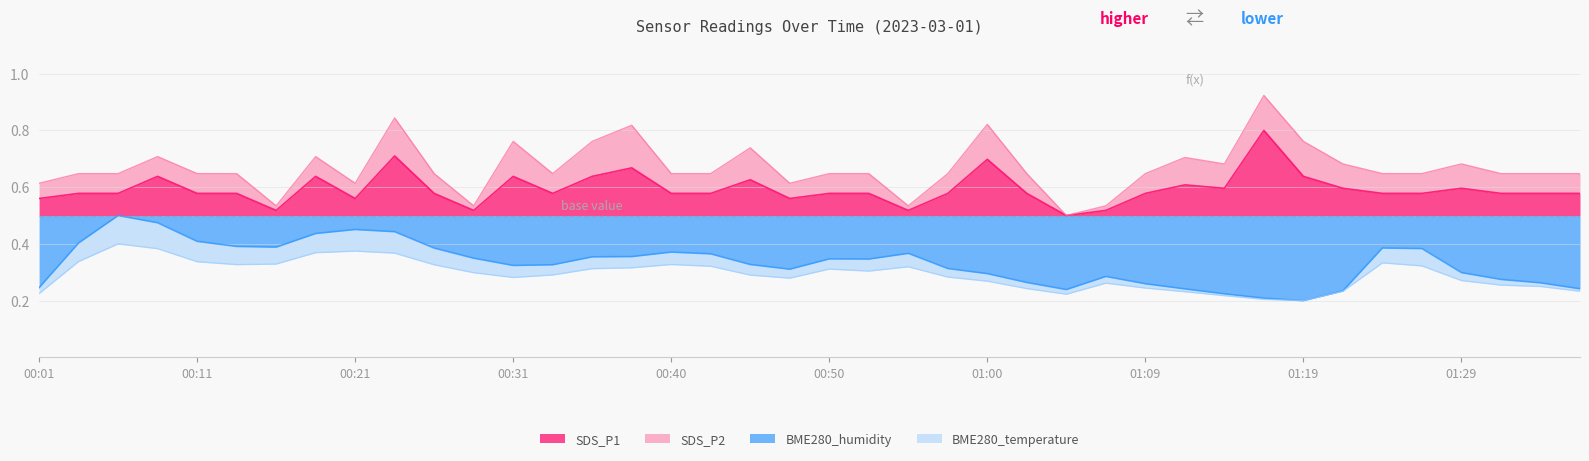

The SDS_P1 series shows 0.7 at 01:00. True or false?

True